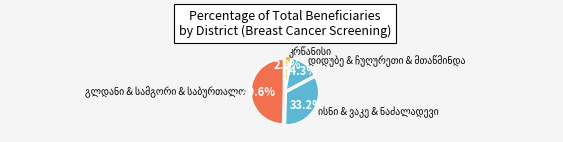

Count the number of slices in the pie.

4